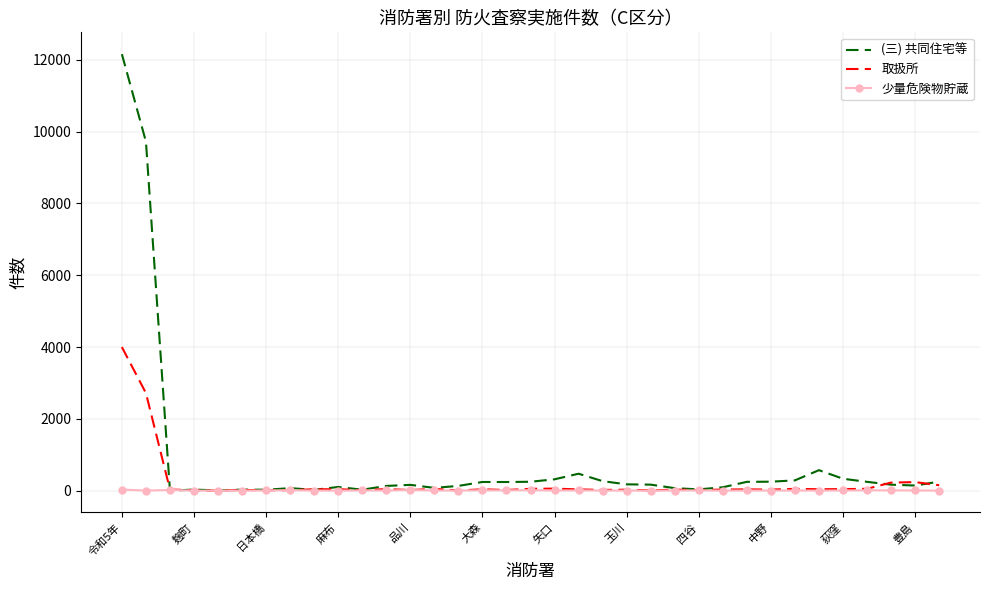

Which series has the largest range (max minus min)?

(三) 共同住宅等